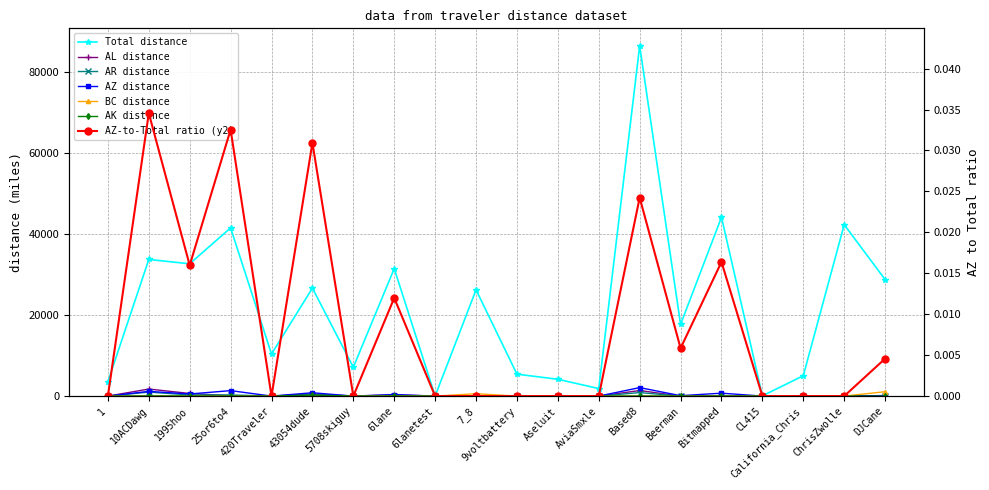

Is the value of Total at 1 greater than the value of AZ at DJCane?

Yes